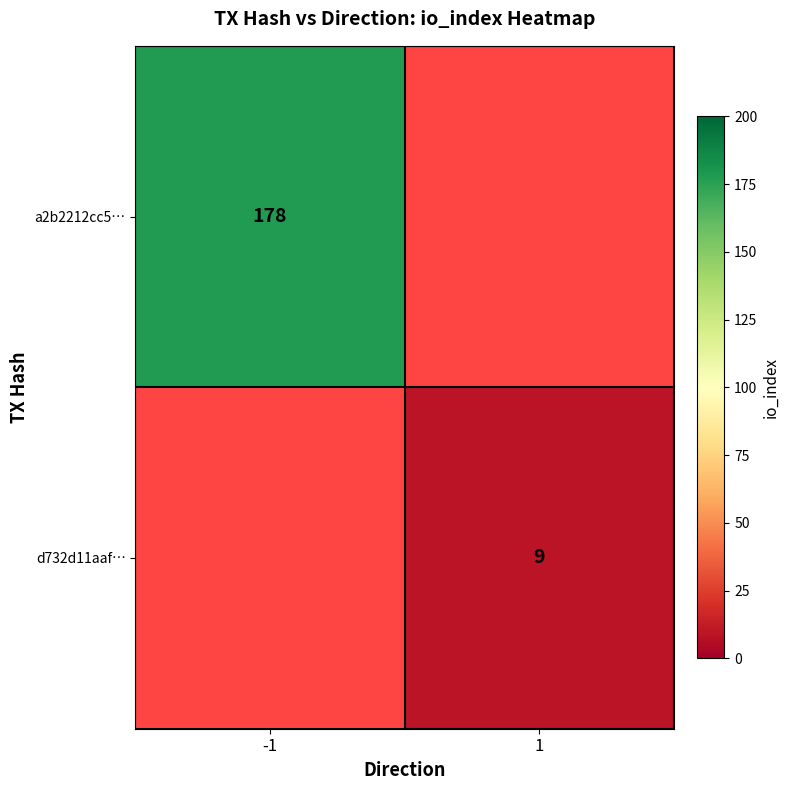

Is it true that a2b2212cc5… equals 69 at -1?

False